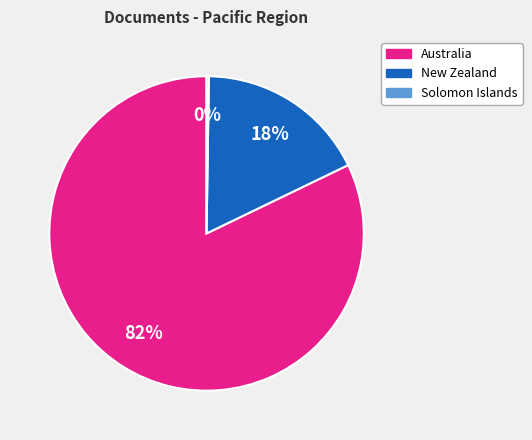

Does any single category account for the majority?

Yes